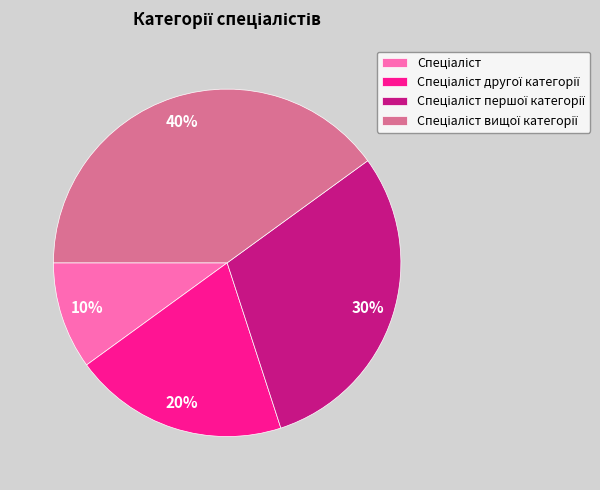

Is there any slice that represents more than half of the pie?

No